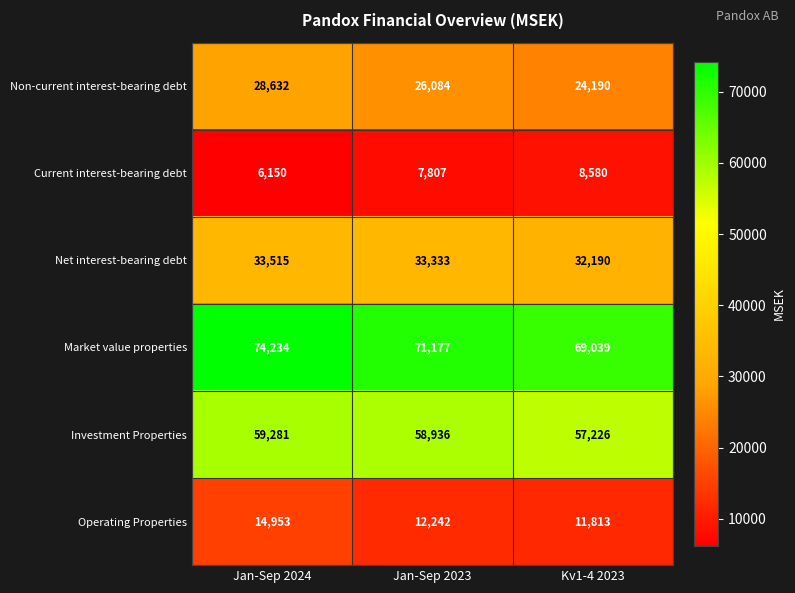

At how many categories does at least one series exceed 35496?

3